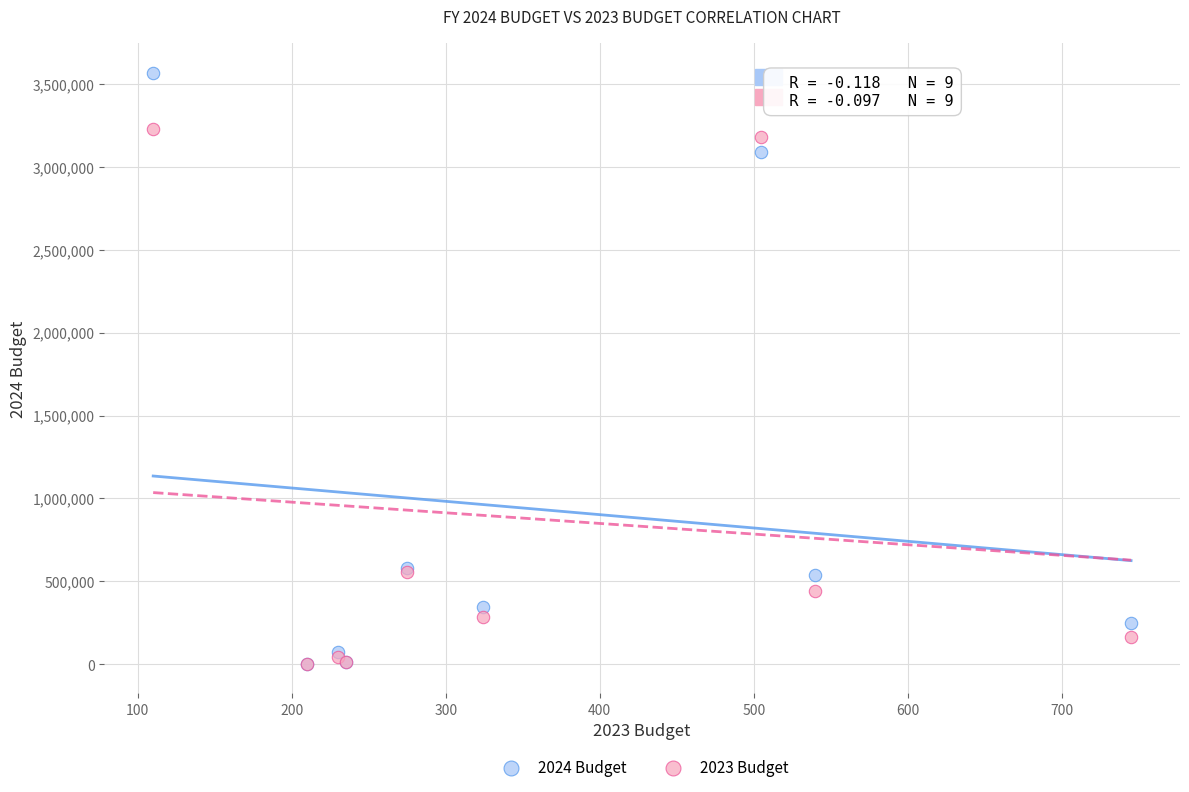

What are all the series names shown in the legend?

2024 Budget, 2023 Budget